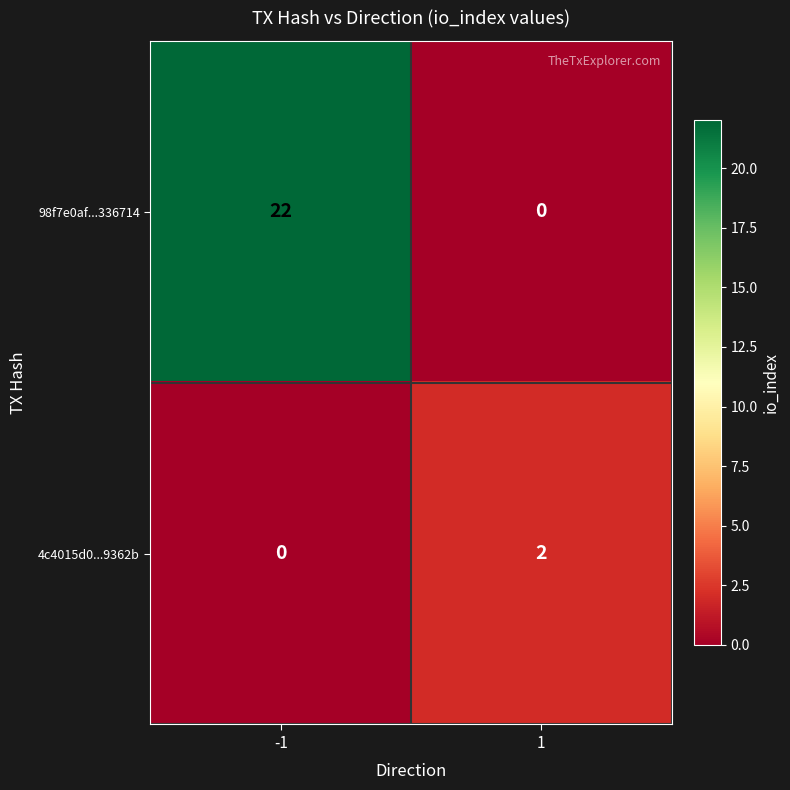

List the series in order of their overall mean, lowest first.

4c4015d0...9362b, 98f7e0af...336714